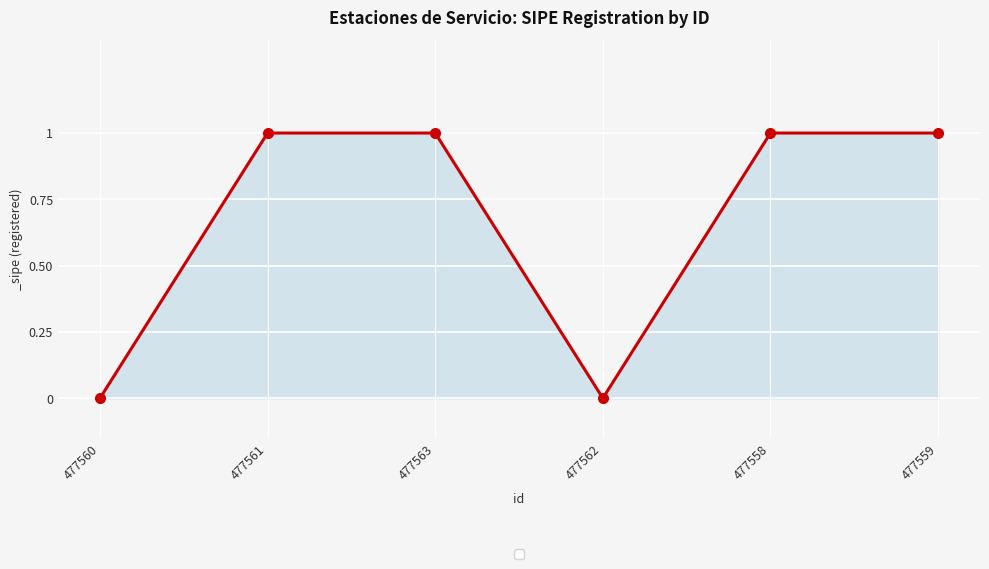

The value at 477562 is 1. True or false?

False